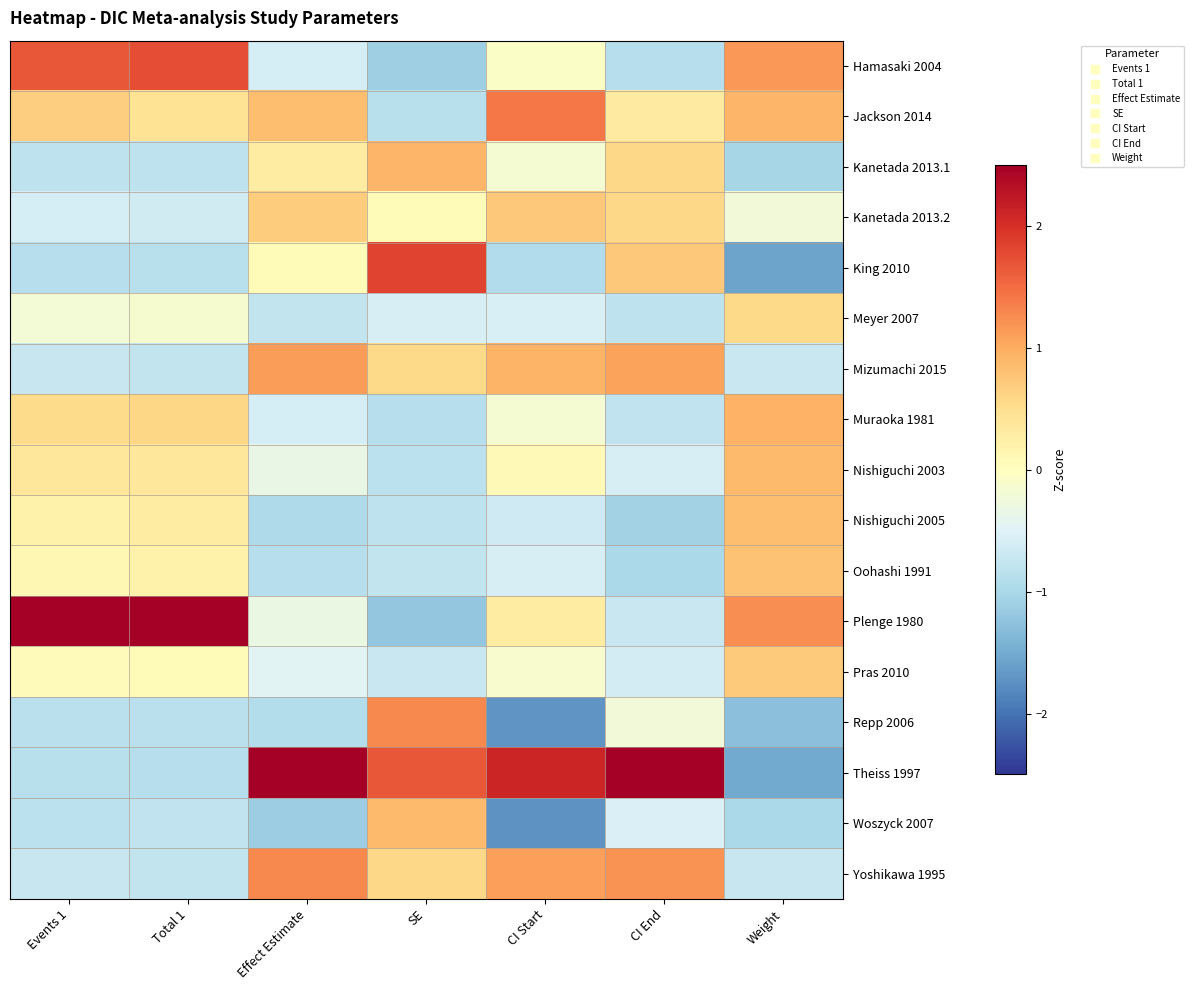

Which series has the largest total across all categories?

Theiss 1997